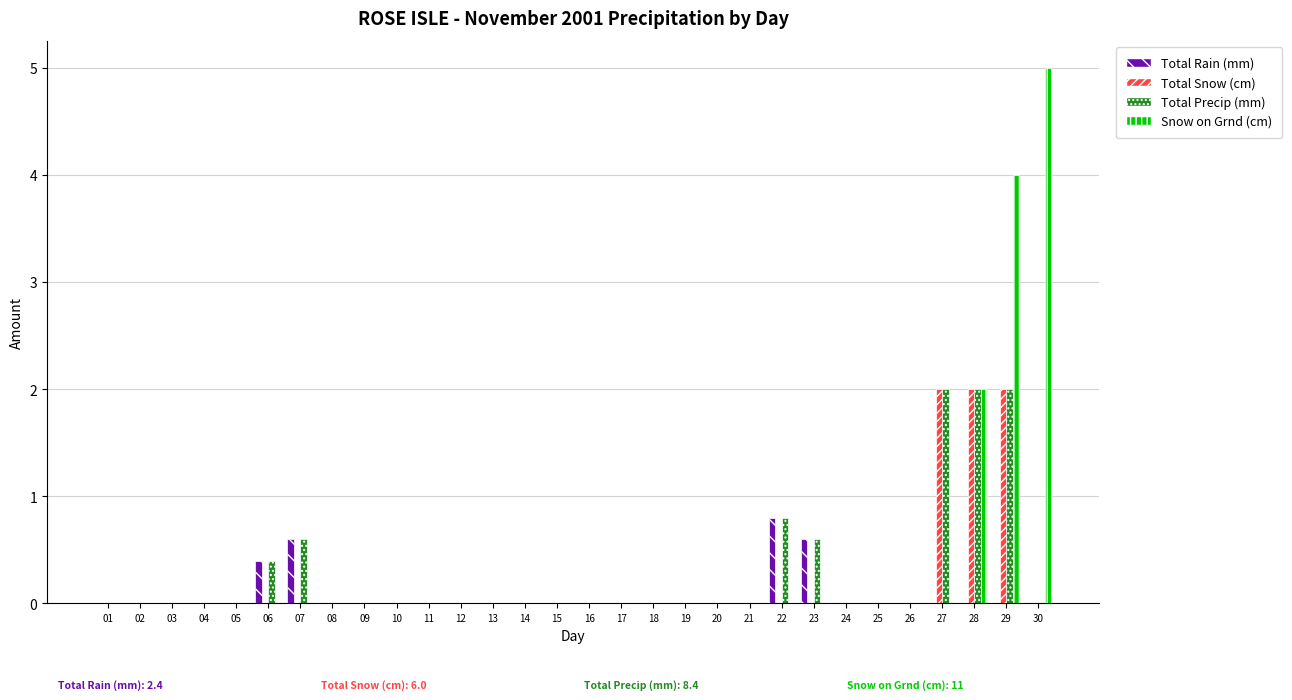

Is it true that Total Rain (mm) equals 1.2 at 22?

False